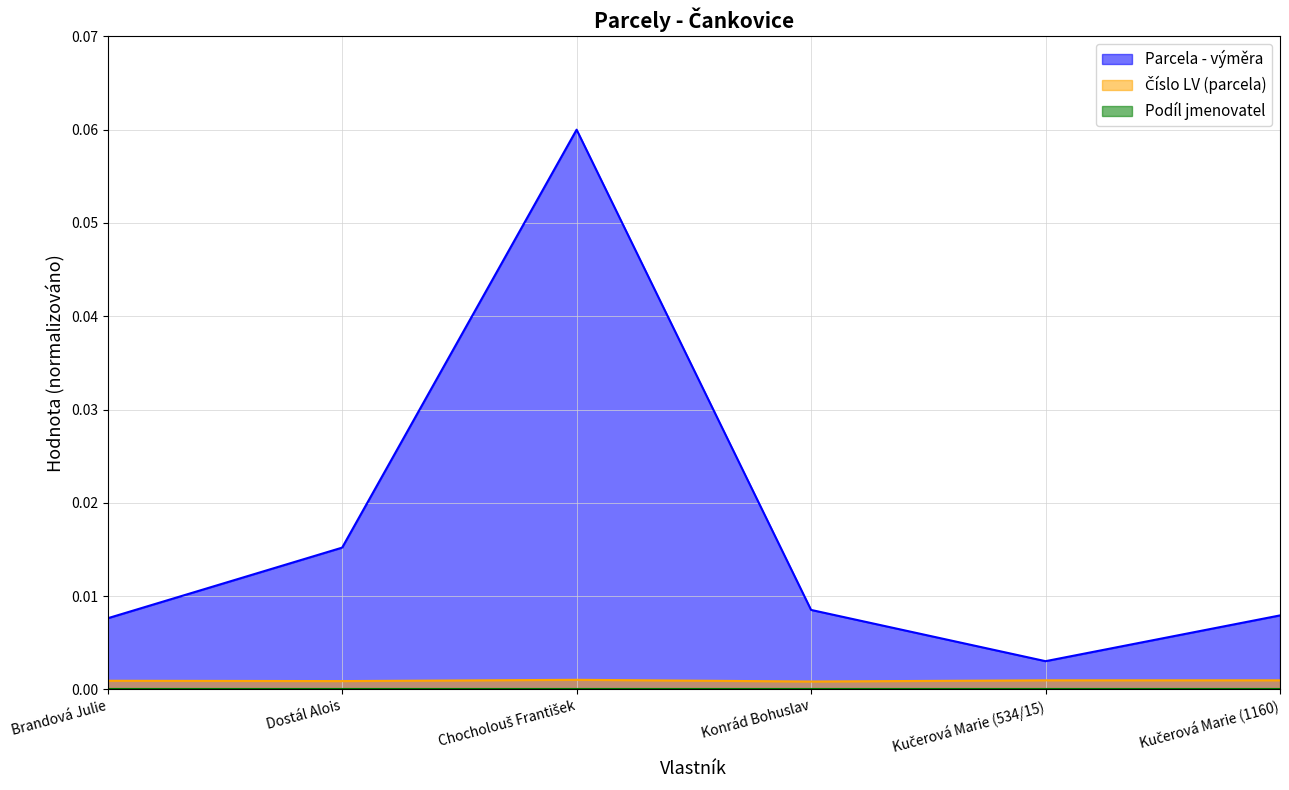

How many lines are shown in the chart?

3